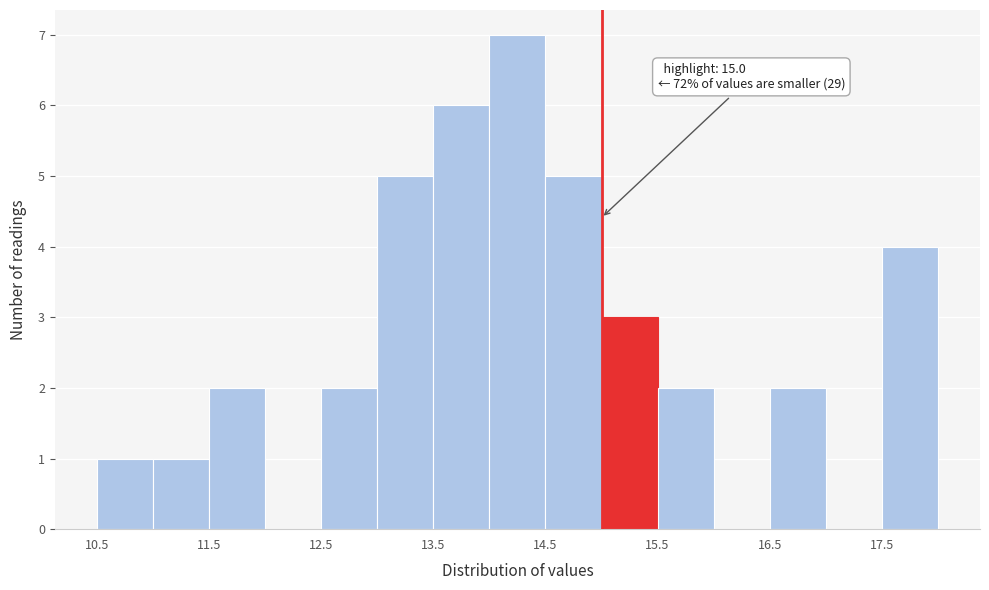

Over which range of the x-axis is the bar tallest?

14.0 to 14.5